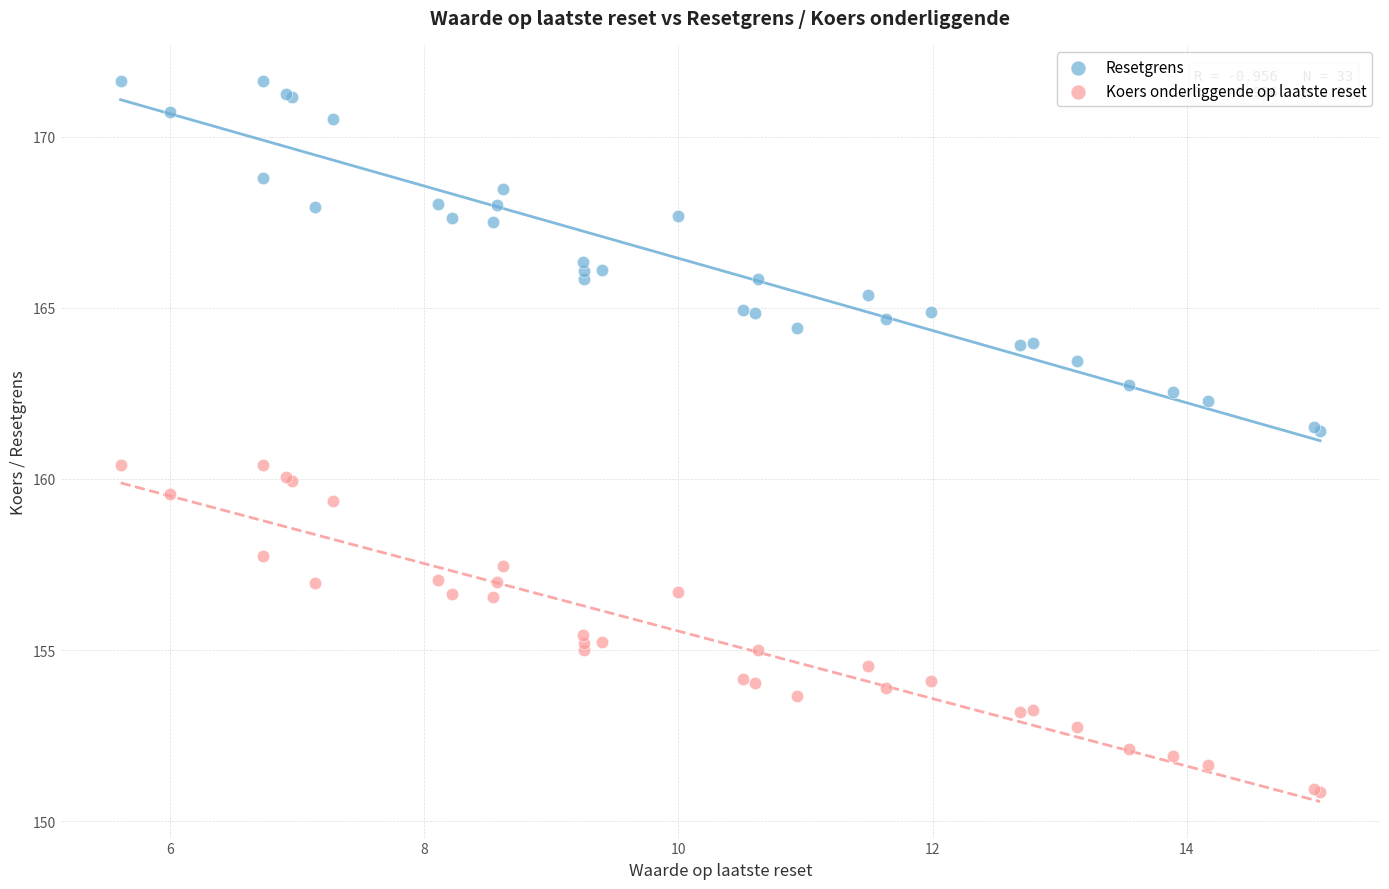

What is the X range (max minus min) for the scatter plot?

9.4